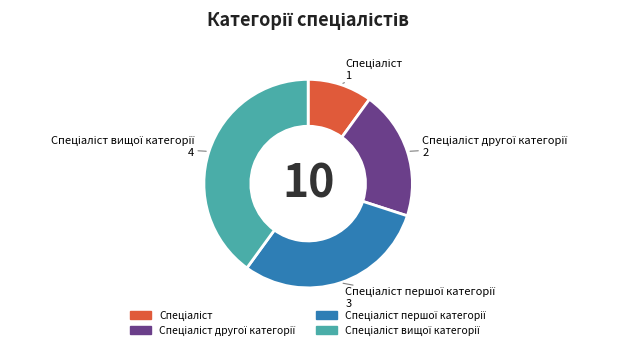

Is there a majority slice in this chart?

No